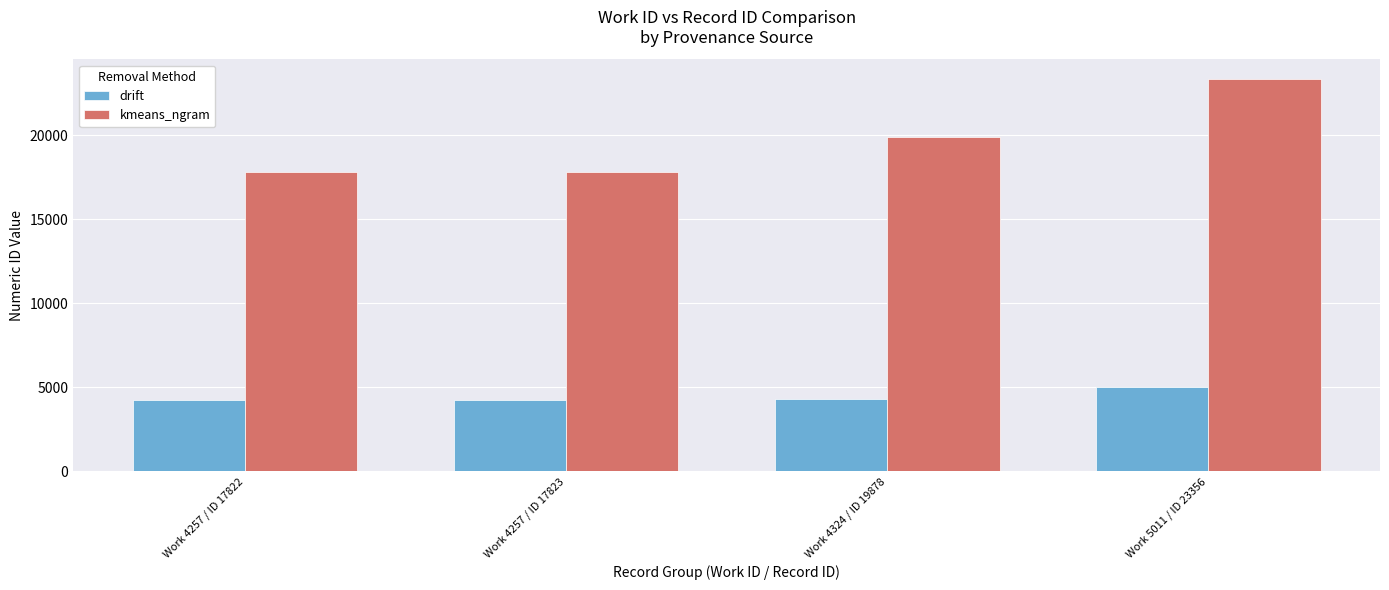

At Work 4257 / ID 17822, list the series in order from largest to smallest.

kmeans_ngram, drift